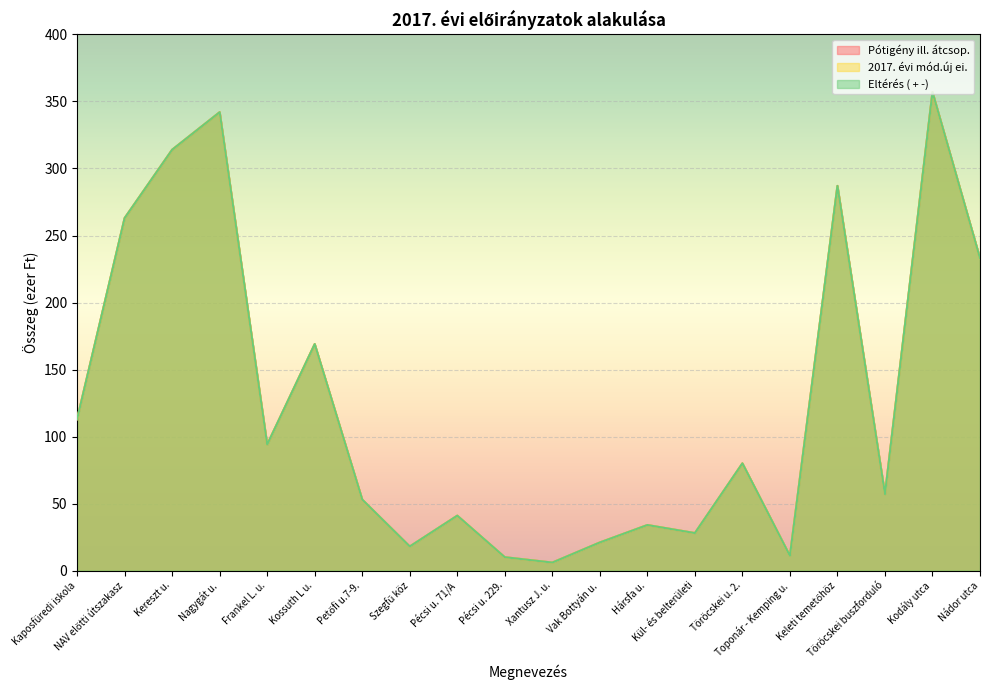

At which category is the sum across all series the highest?

Kodály utca